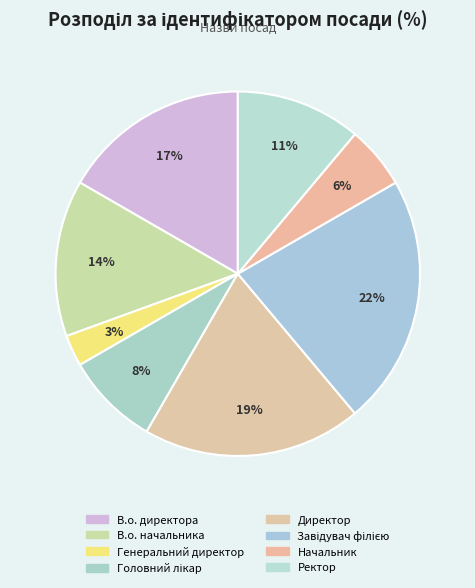

To the nearest percent, what percentage of the pie is Начальник?

6%